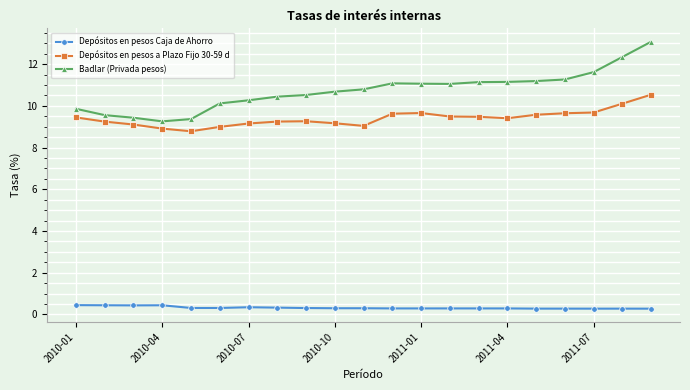

What is the minimum value for Depósitos en pesos a Plazo Fijo 30-59 d?

8.8